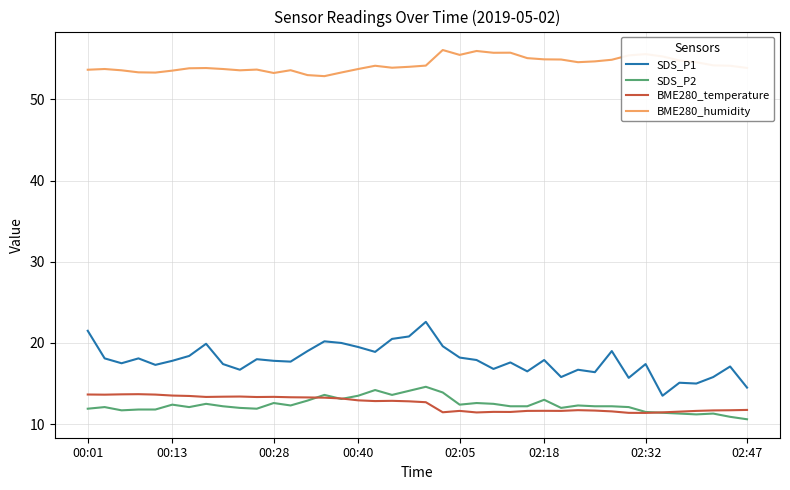

How many lines are shown in the chart?

4